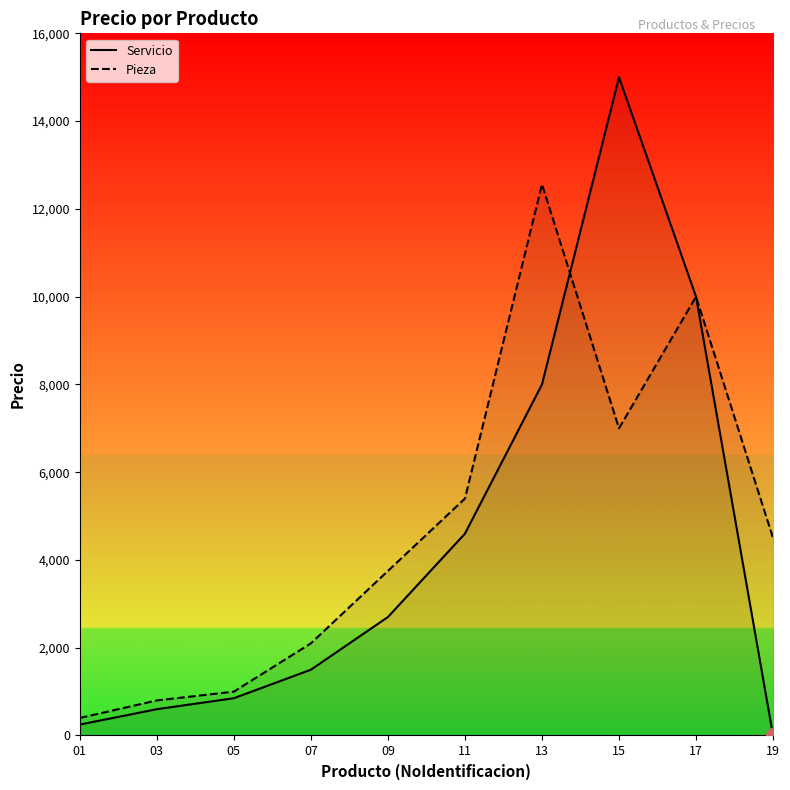

What is the minimum value for Servicio?

1